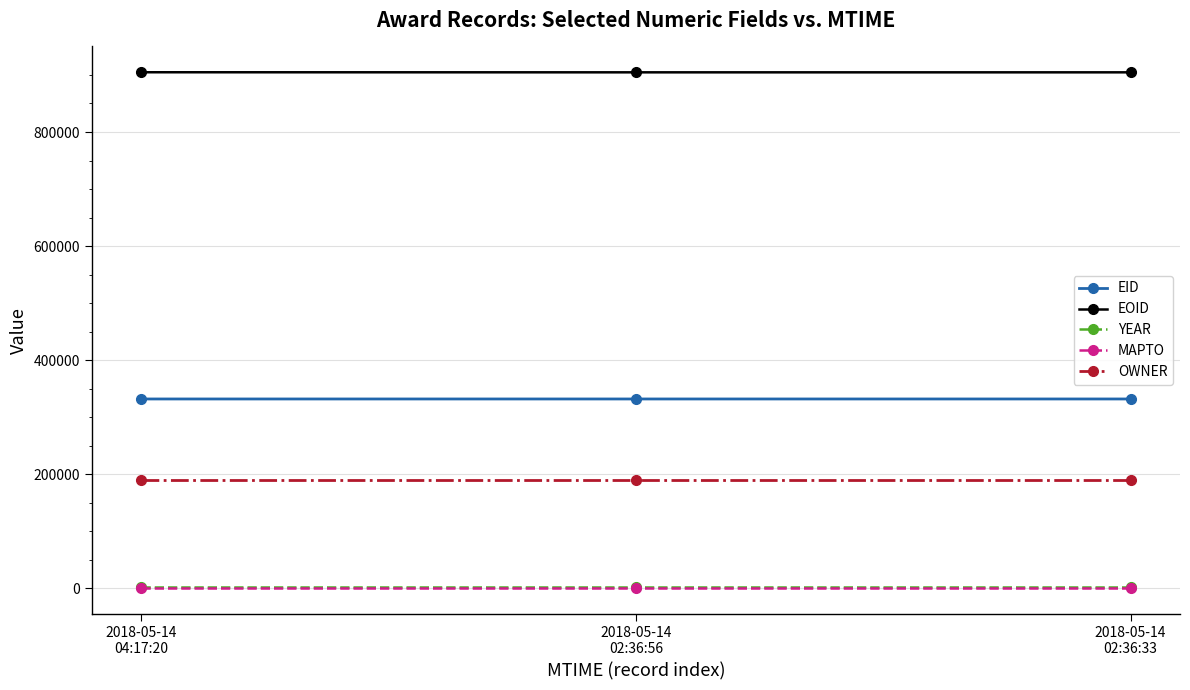

What is the difference between the highest and lowest values at 2018-05-14
04:17:20?

904721